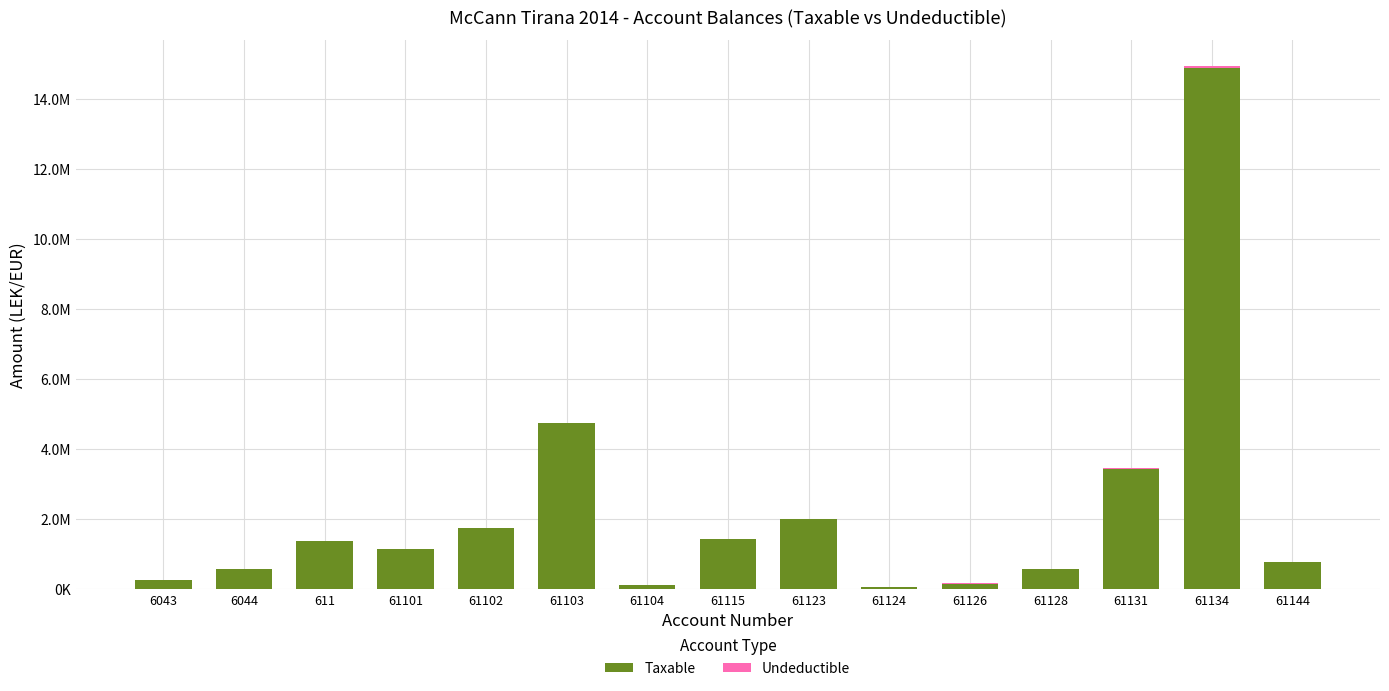

Which series changed the most between 6043 and 61102?

Taxable